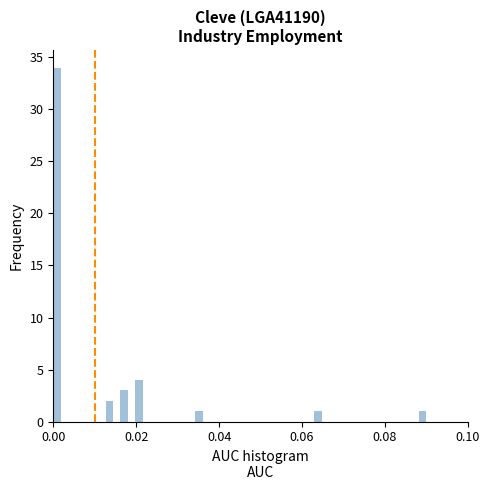

Around what value on the x-axis is the tallest bar? Give the approximate position of its centre, as read against the axis.

0.000